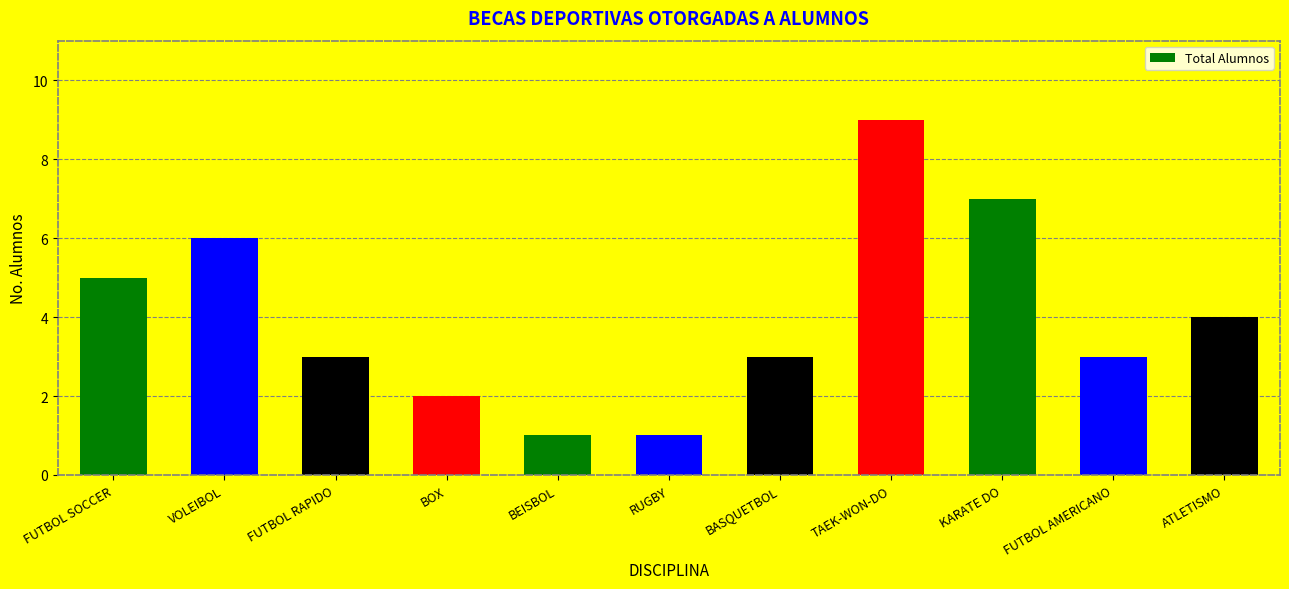

What is the greatest value displayed?

9